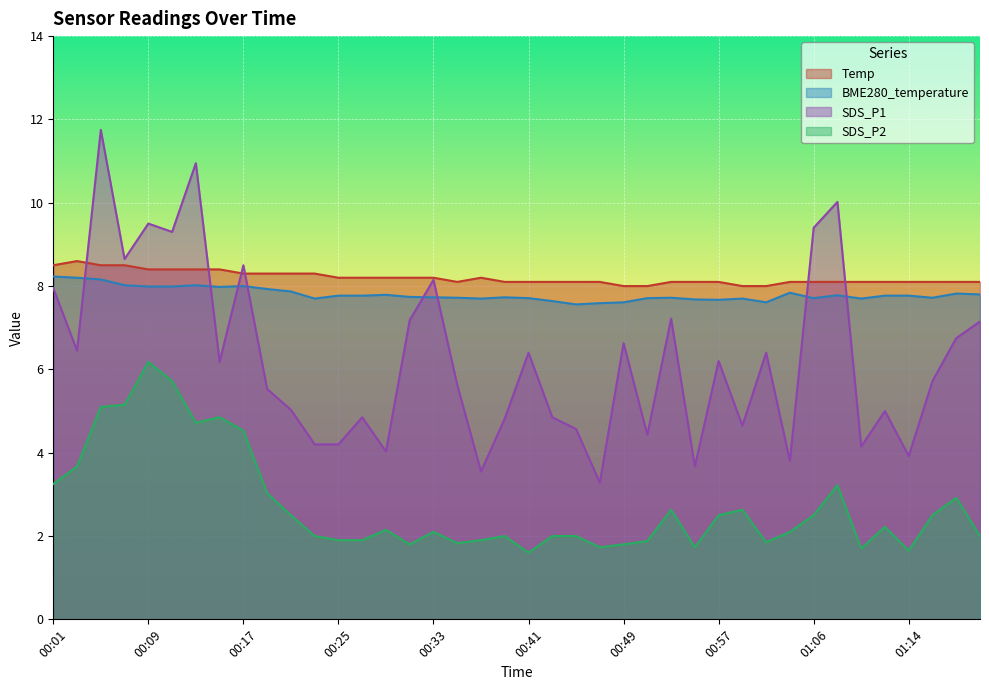

What is the label of the 3rd point from the right?

01:16